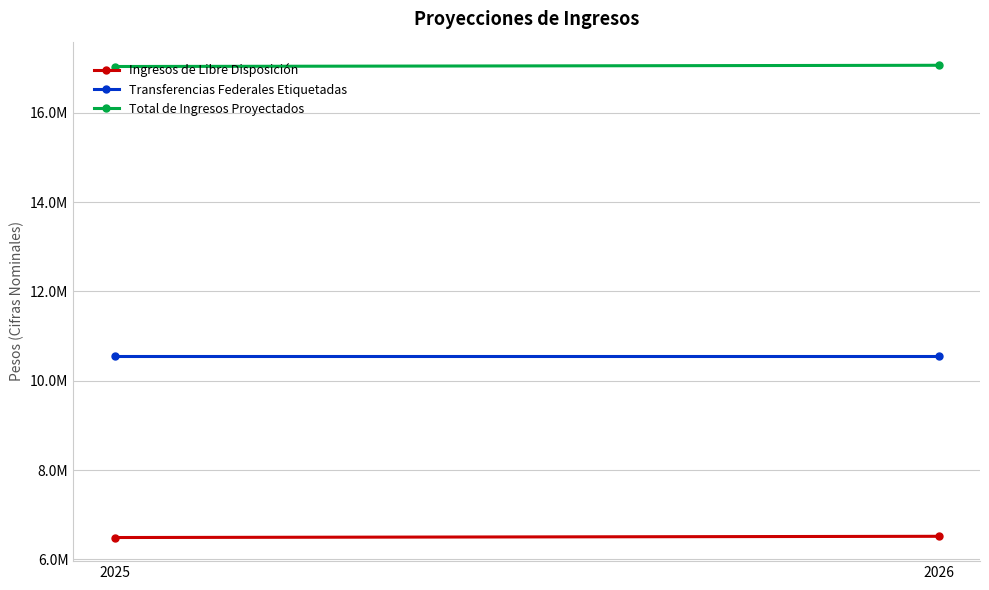

Which series has the largest total across all categories?

Total de Ingresos Proyectados